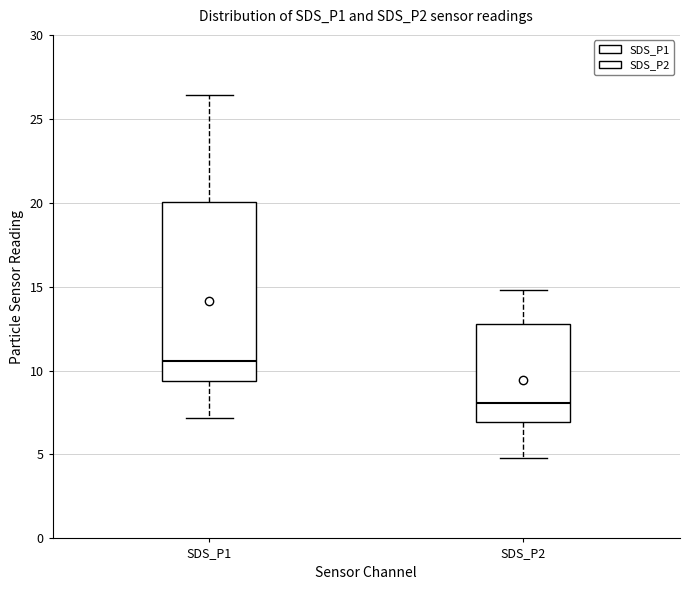

Reading left to right, read every box against the y-axis: the position of its median line, the range the box covers, and the ends of its whiskers. The values are not printed on the chart, so give them approximately, as read against the axis.

SDS_P1: median 10.5, box 9.5 to 20.0, whiskers 7.0 to 26.5
SDS_P2: median 8.0, box 7.0 to 13.0, whiskers 5.0 to 15.0